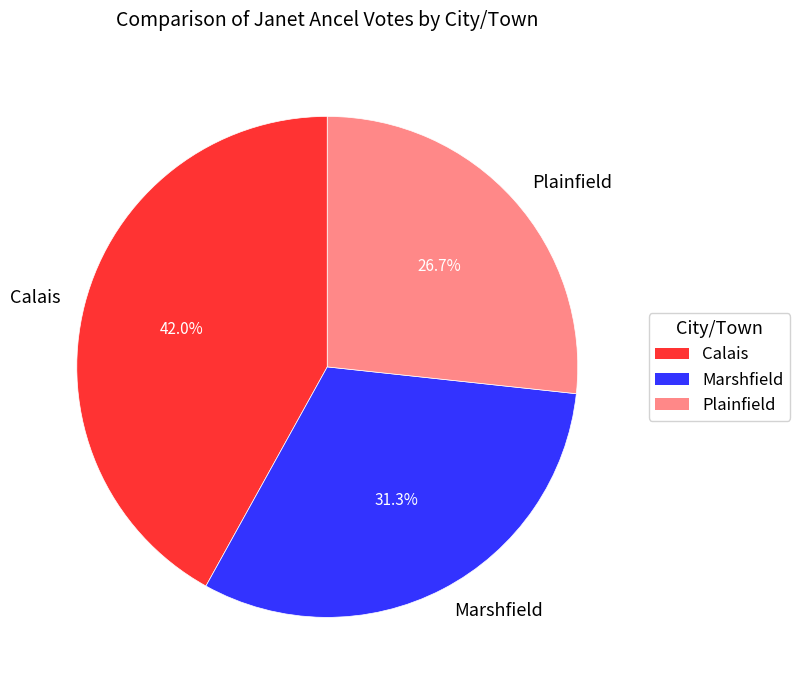

Rank the categories by value from highest to lowest.

Calais, Marshfield, Plainfield